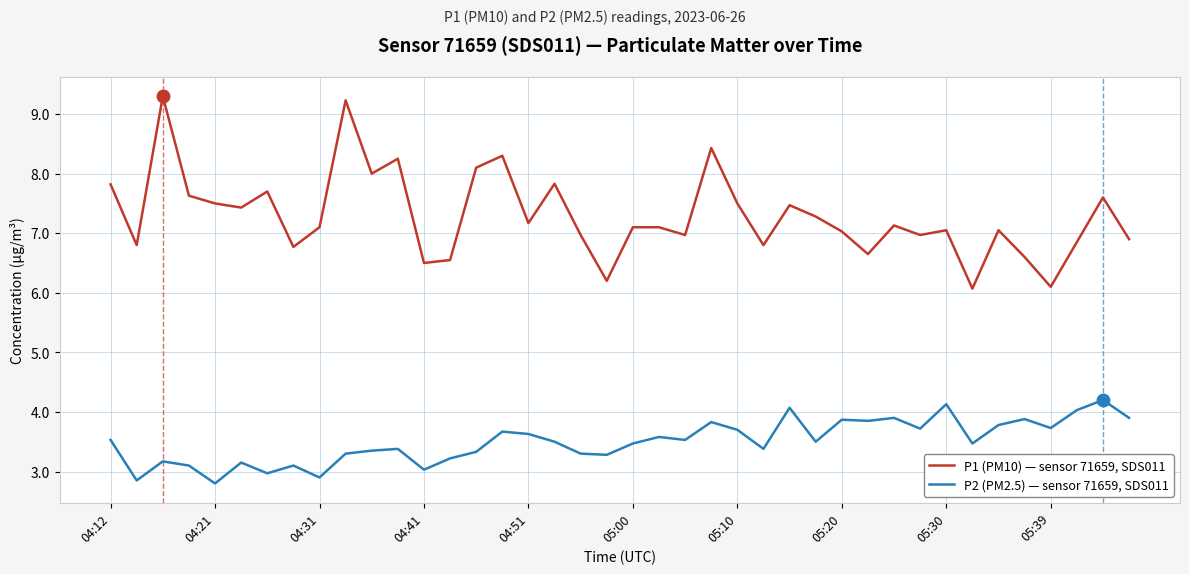

What is the greatest value displayed?

9.3